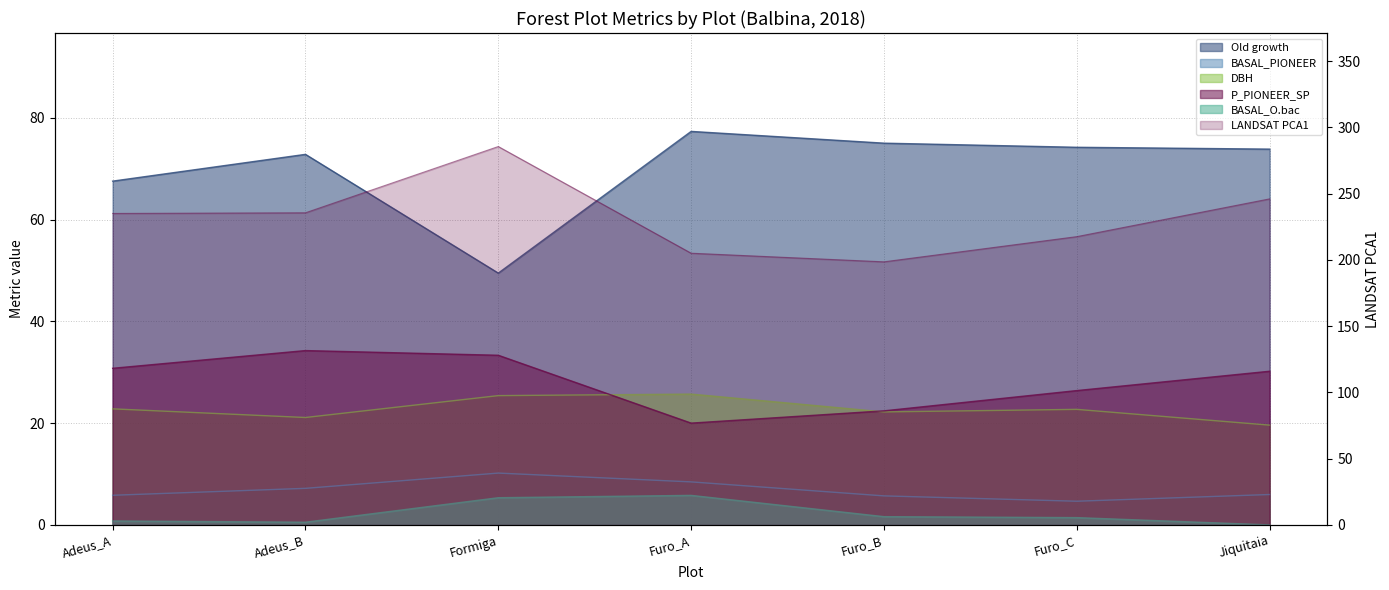

The value of BASAL_PIONEER at Jiquitaia is 3.9. True or false?

False